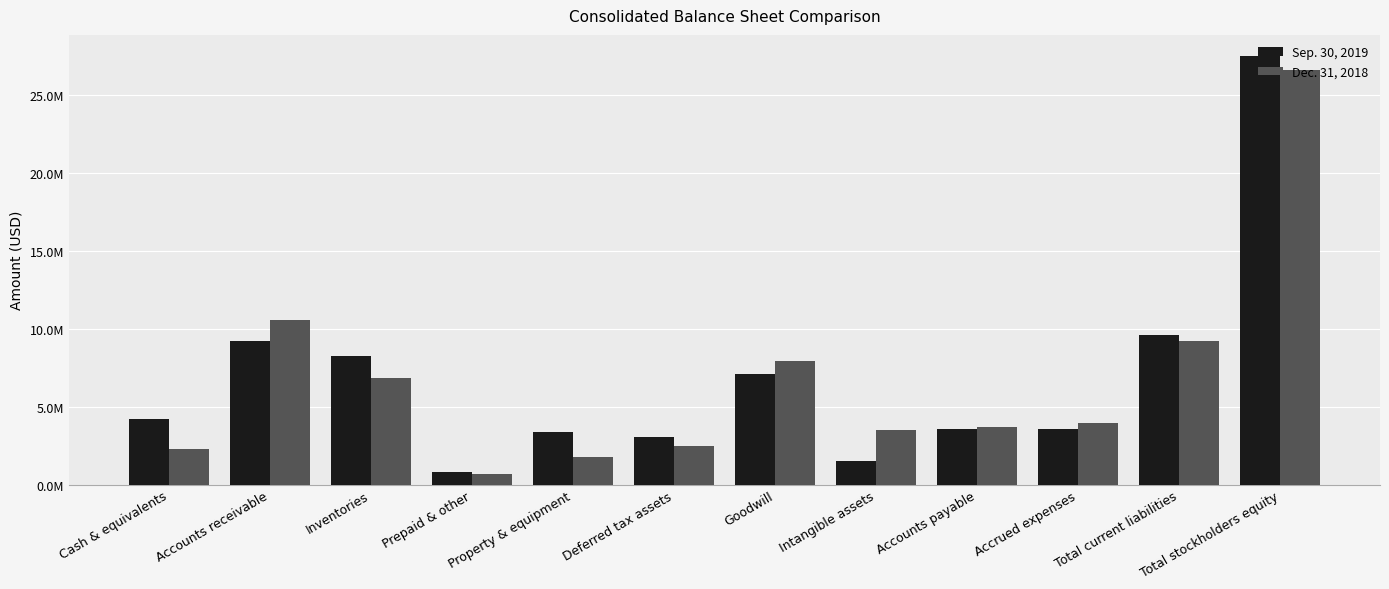

What are all the series names shown in the legend?

Sep. 30, 2019, Dec. 31, 2018